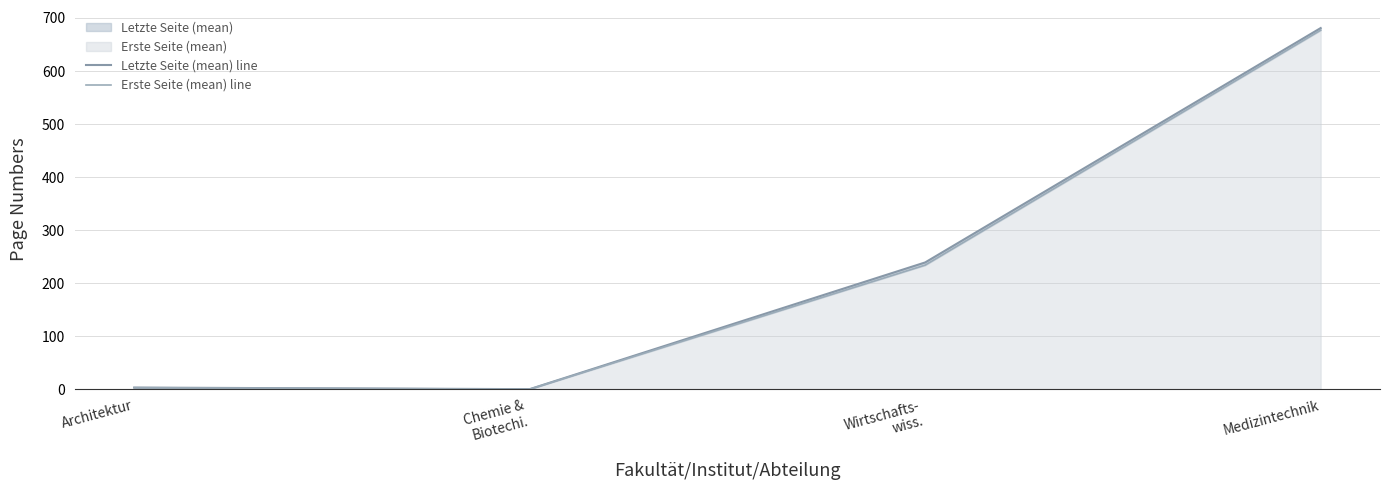

At Medizintechnik, list the series in order from smallest to largest.

Erste Seite (mean) line, Letzte Seite (mean) line